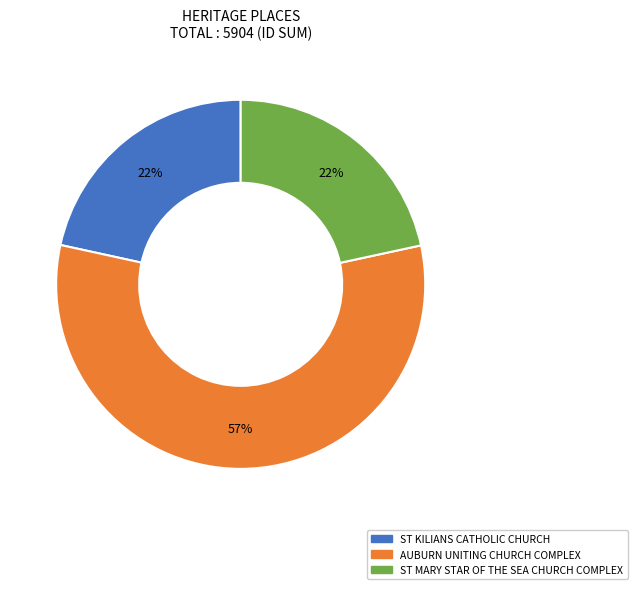

Which has a higher value, ST MARY STAR OF THE SEA CHURCH COMPLEX or AUBURN UNITING CHURCH COMPLEX?

AUBURN UNITING CHURCH COMPLEX